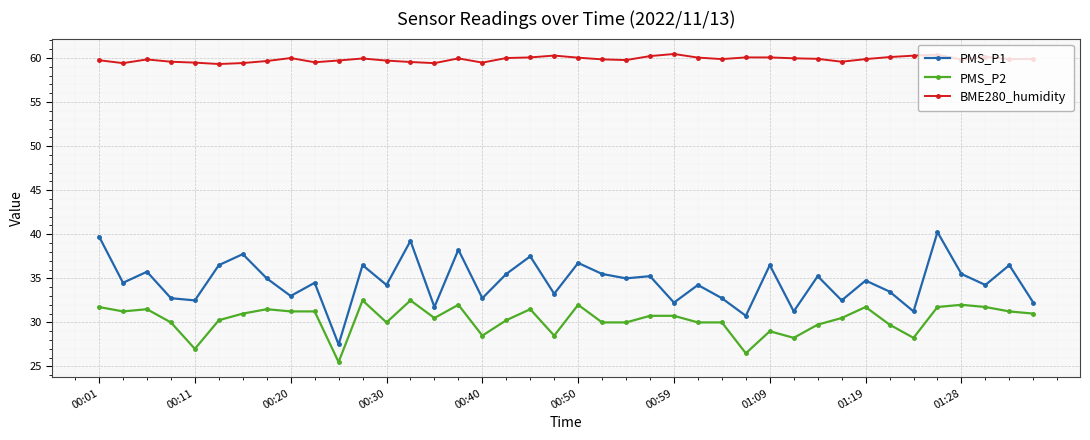

What are all the series names shown in the legend?

PMS_P1, PMS_P2, BME280_humidity